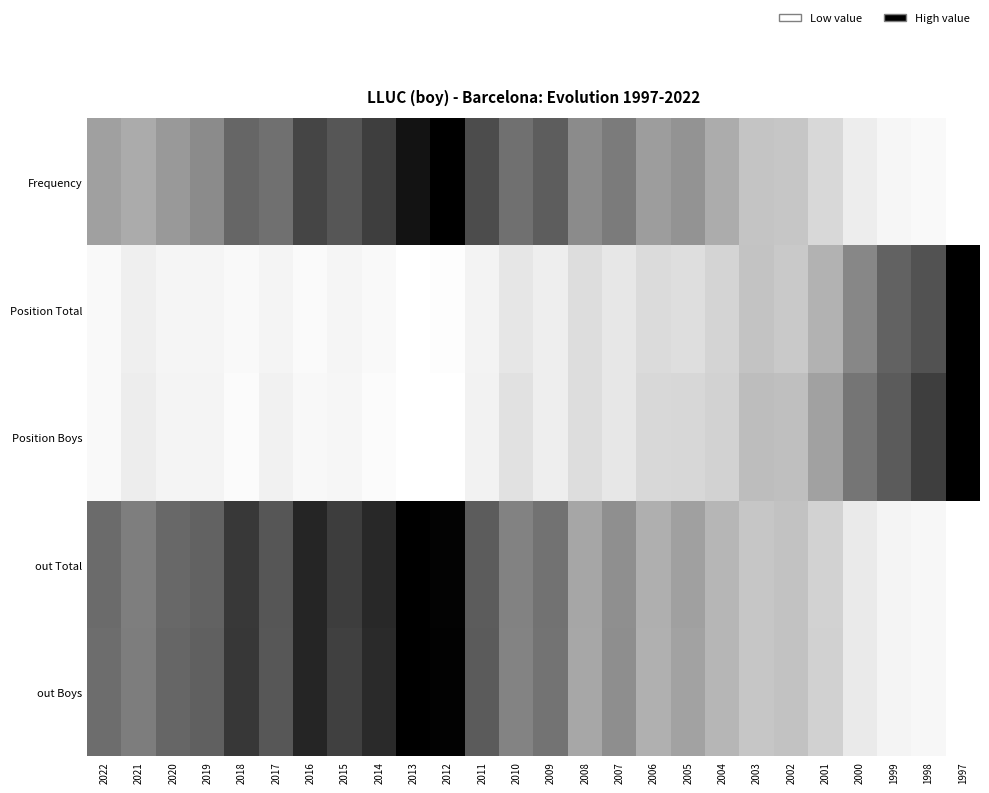

At which category is the sum across all series the highest?

2012